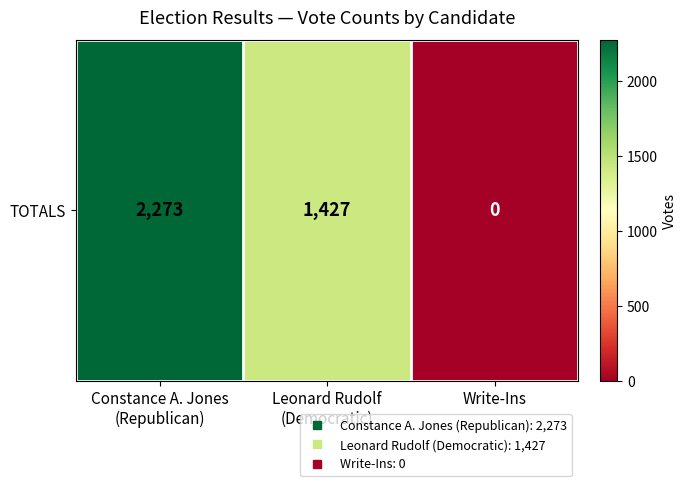

Reading left to right, transcribe all the data shown in this chart.

2273	1427	0